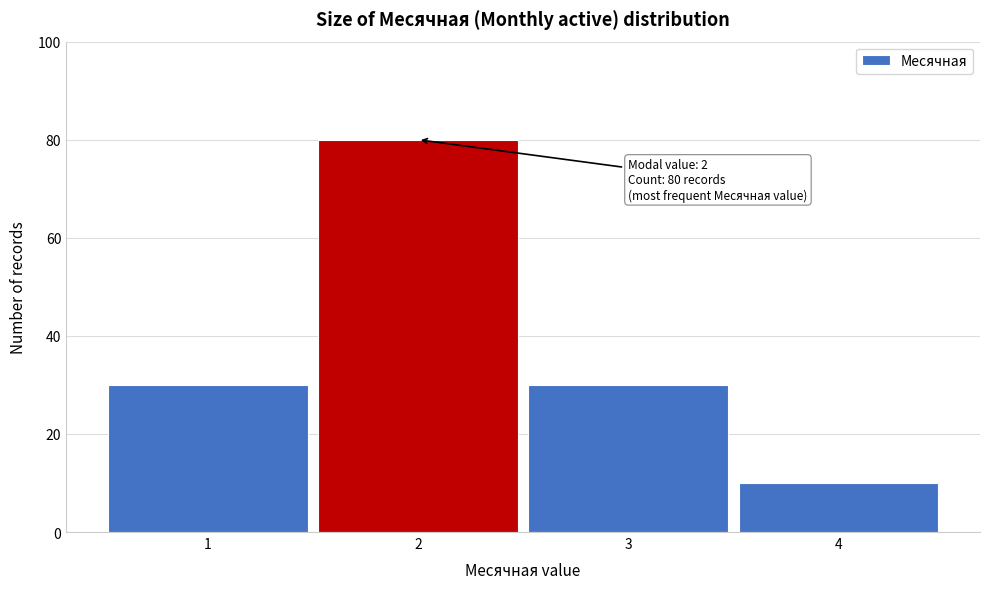

Reading left to right, extract all data points from this chart.

1=30	2=80	3=30	4=10